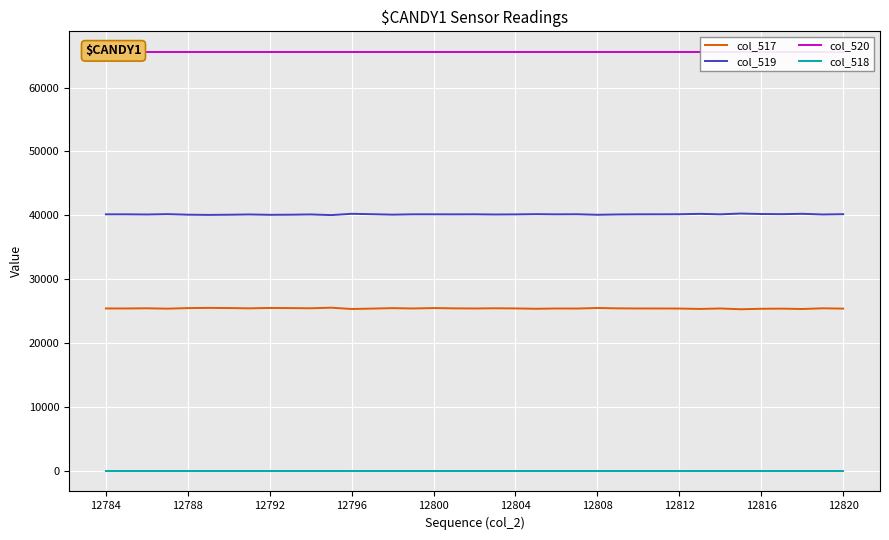

True or false: col_519 and col_517 intersect in this chart.

False